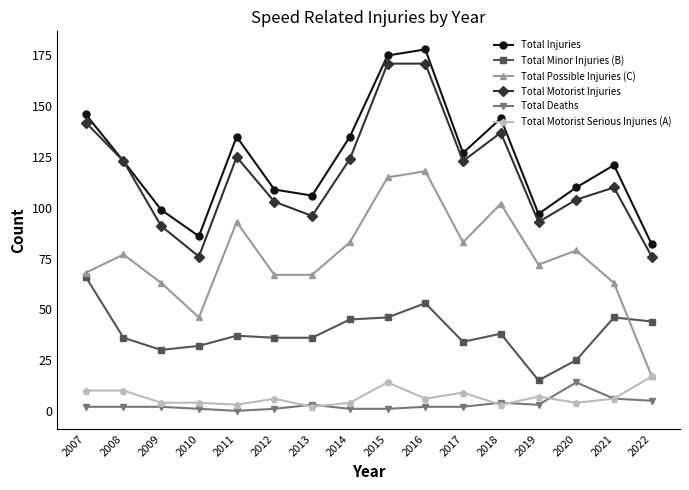

Reading right to left, list all the values displayed in this chart.

Total Injuries: 2022=82	2021=121	2020=110	2019=97	2018=144	2017=127	2016=178	2015=175	2014=135	2013=106	2012=109	2011=135	2010=86	2009=99	2008=123	2007=146
Total Minor Injuries (B): 2022=44	2021=46	2020=25	2019=15	2018=38	2017=34	2016=53	2015=46	2014=45	2013=36	2012=36	2011=37	2010=32	2009=30	2008=36	2007=66
Total Possible Injuries (C): 2022=17	2021=63	2020=79	2019=72	2018=102	2017=83	2016=118	2015=115	2014=83	2013=67	2012=67	2011=93	2010=46	2009=63	2008=77	2007=68
Total Motorist Injuries: 2022=76	2021=110	2020=104	2019=93	2018=137	2017=123	2016=171	2015=171	2014=124	2013=96	2012=103	2011=125	2010=76	2009=91	2008=123	2007=142
Total Deaths: 2022=5	2021=6	2020=14	2019=3	2018=4	2017=2	2016=2	2015=1	2014=1	2013=3	2012=1	2011=0	2010=1	2009=2	2008=2	2007=2
Total Motorist Serious Injuries (A): 2022=17	2021=6	2020=4	2019=7	2018=3	2017=9	2016=6	2015=14	2014=4	2013=2	2012=6	2011=3	2010=4	2009=4	2008=10	2007=10